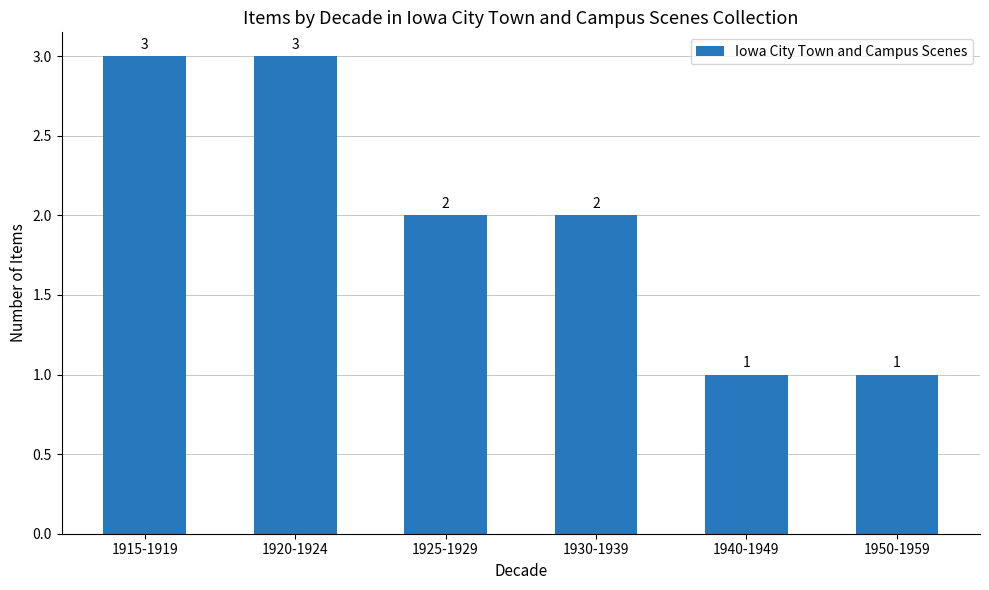

How many values are between 1 and 3?

6